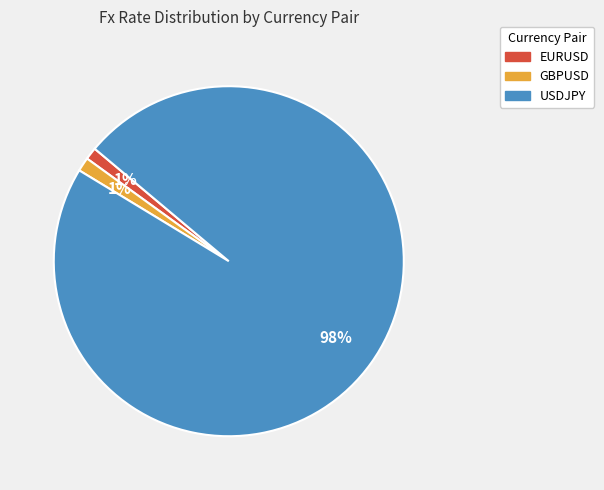

True or false: EURUSD accounts for 11% of the total.

False